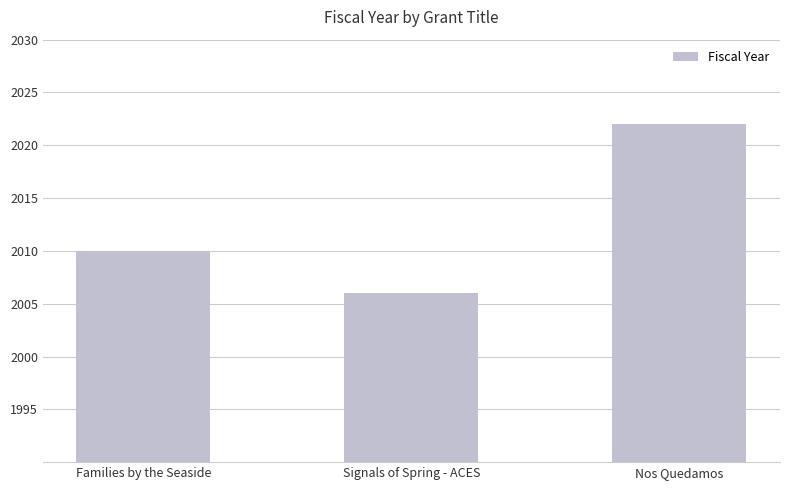

What is the label of the 2nd bar from the left?

Signals of Spring - ACES